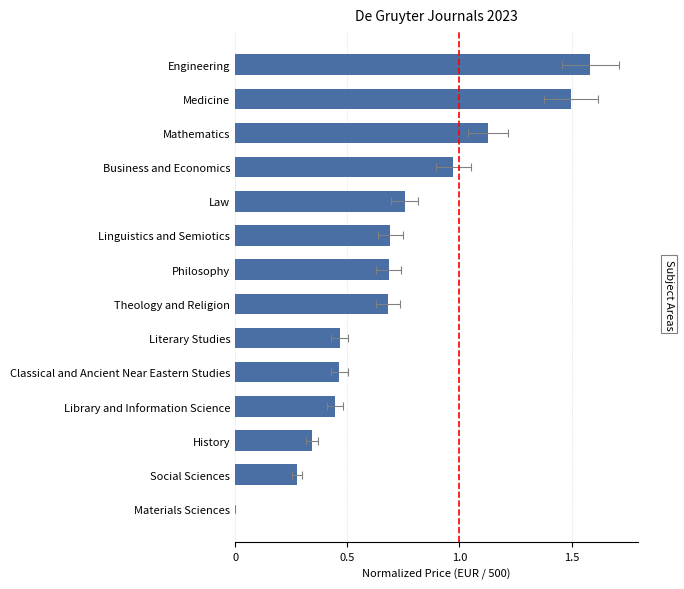

What position from the right is Linguistics and Semiotics?

6